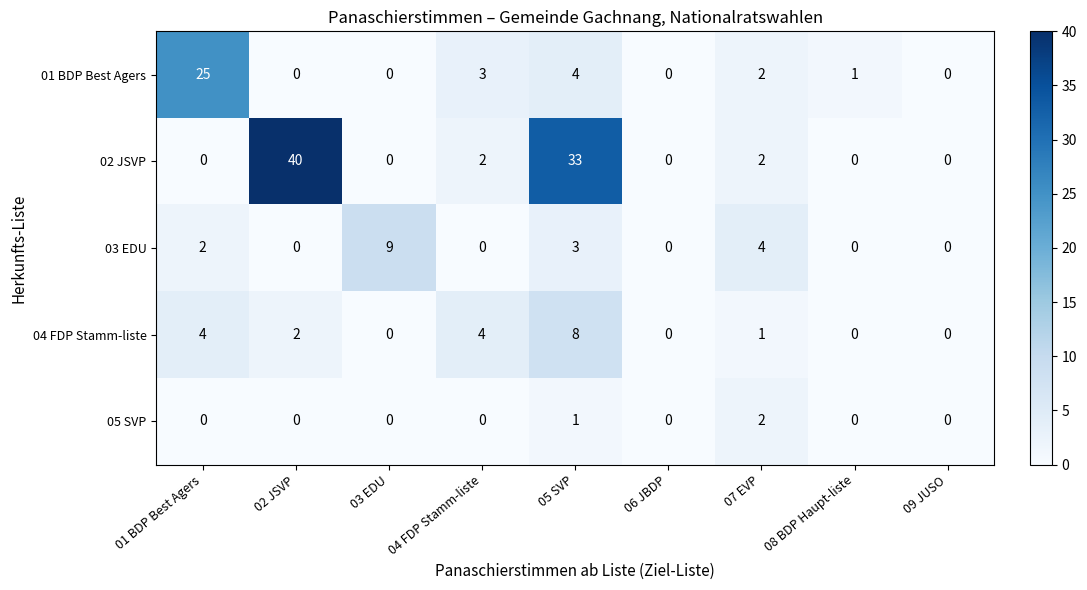

The 02 JSVP series shows 0 at 03 EDU. True or false?

True